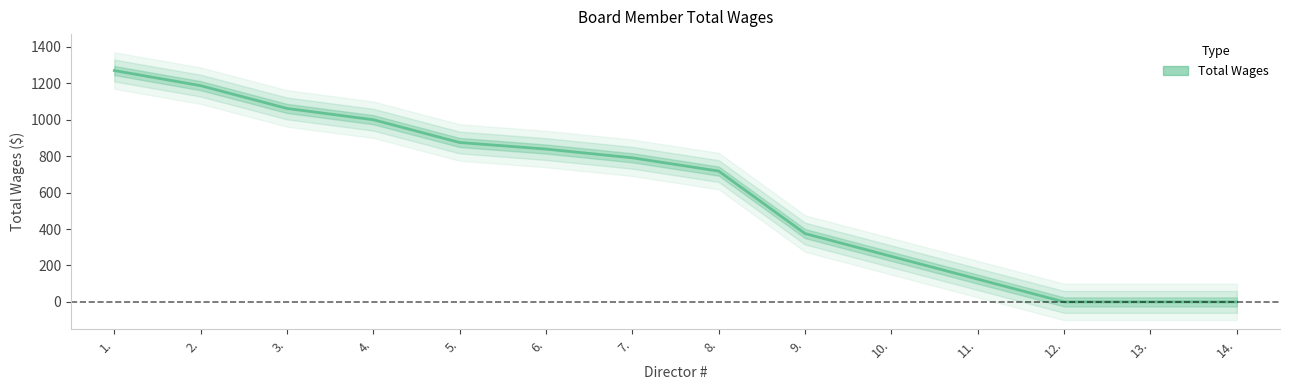

How many data points are less than 791?

7